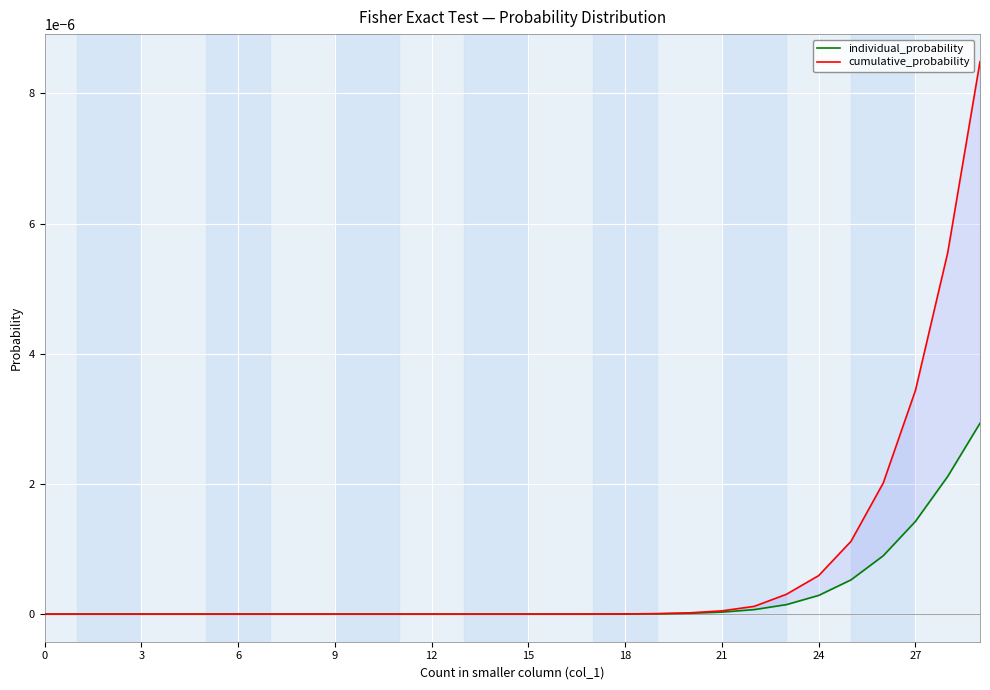

At which category is the sum across all series the highest?

29